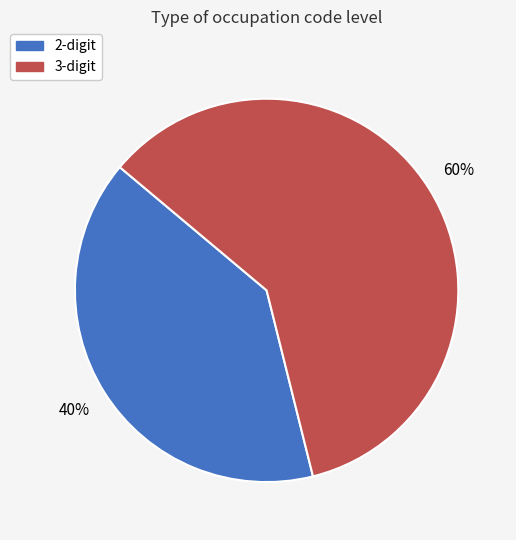

The 2-digit slice represents 32% of the pie. True or false?

False